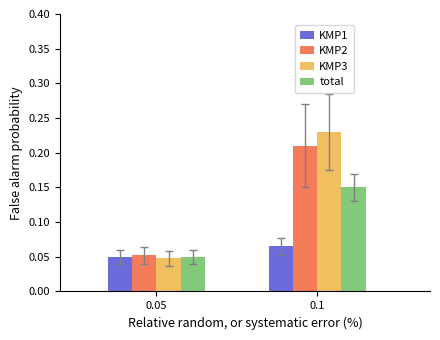

Which series changed the most between 0.05 and 0.1?

KMP3